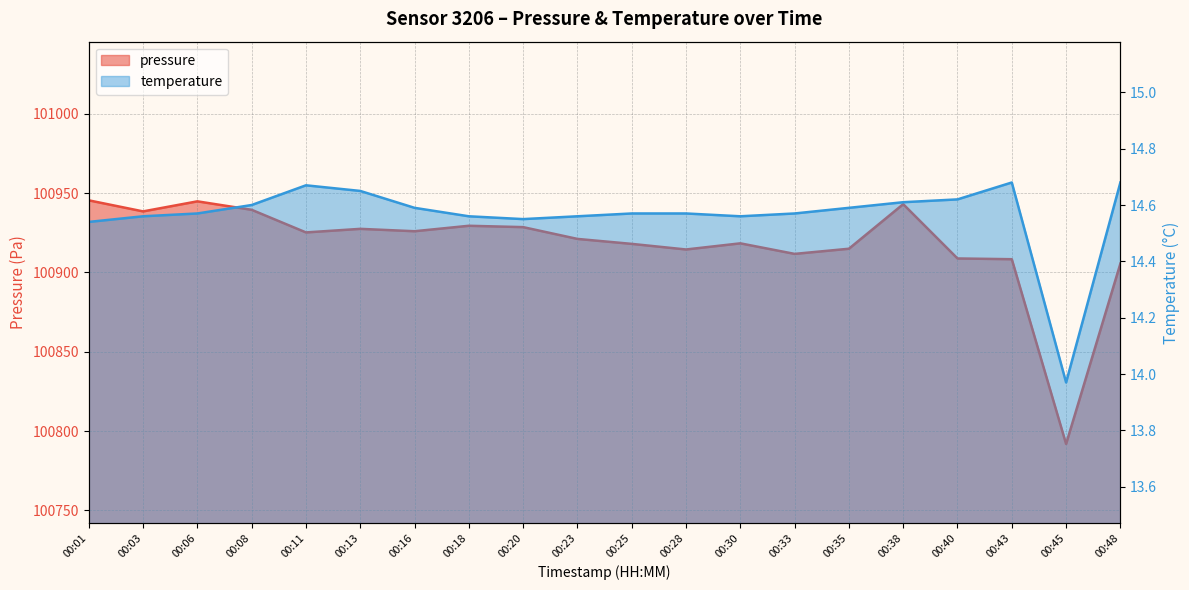

Reading left to right, what are all the values shown in this chart?

pressure: 100945.4	100938.5	100944.8	100939.5	100925.2	100927.5	100926.0	100929.4	100928.6	100921.1	100918.0	100914.5	100918.3	100911.7	100914.9	100943.0	100908.8	100908.3	100791.9	100905.6
temperature: 14.5	14.6	14.6	14.6	14.7	14.7	14.6	14.6	14.6	14.6	14.6	14.6	14.6	14.6	14.6	14.6	14.6	14.7	14.0	14.7